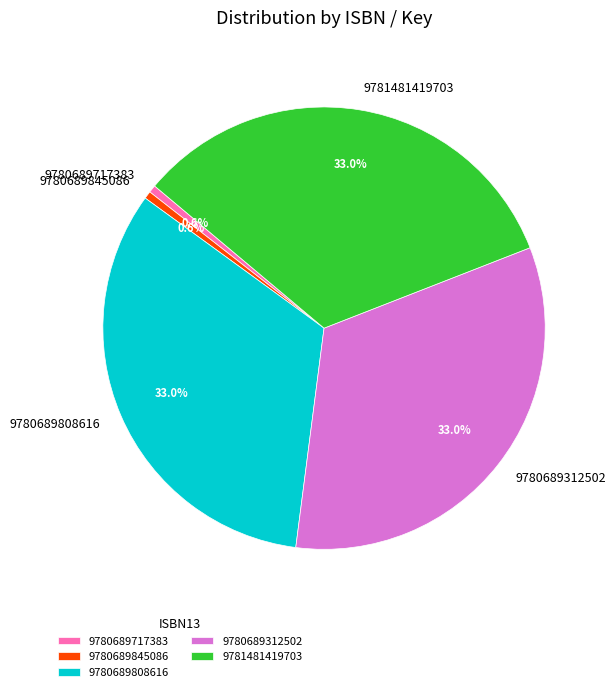

What portion of the pie excludes 9780689845086?

99.4%